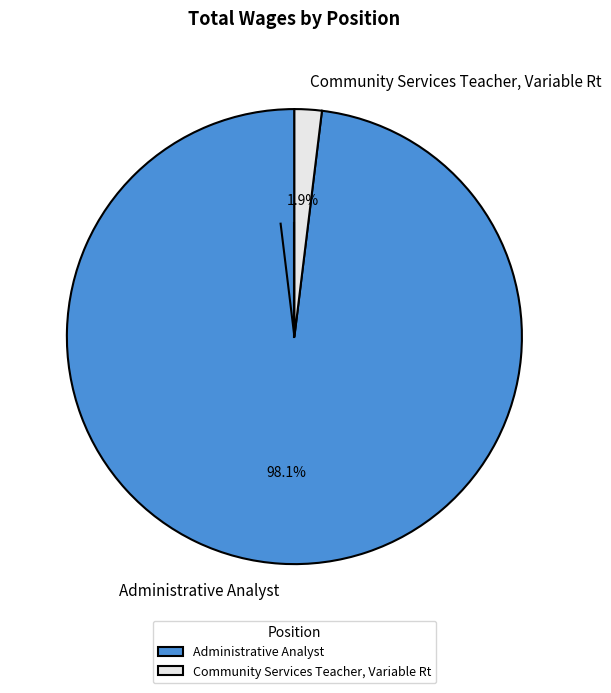

Count the number of slices in the pie.

2